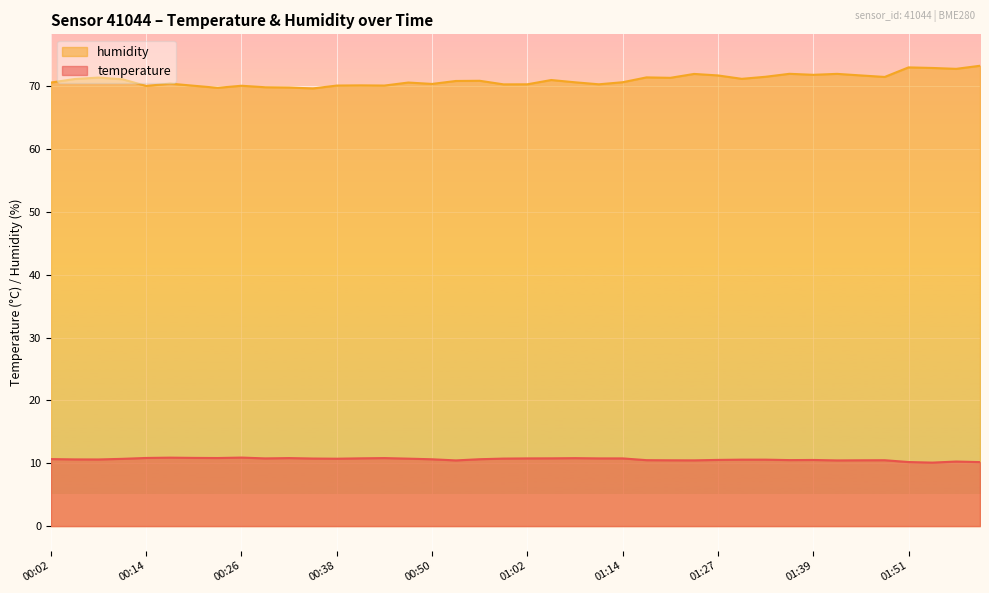

True or false: temperature and humidity cross at least once.

False